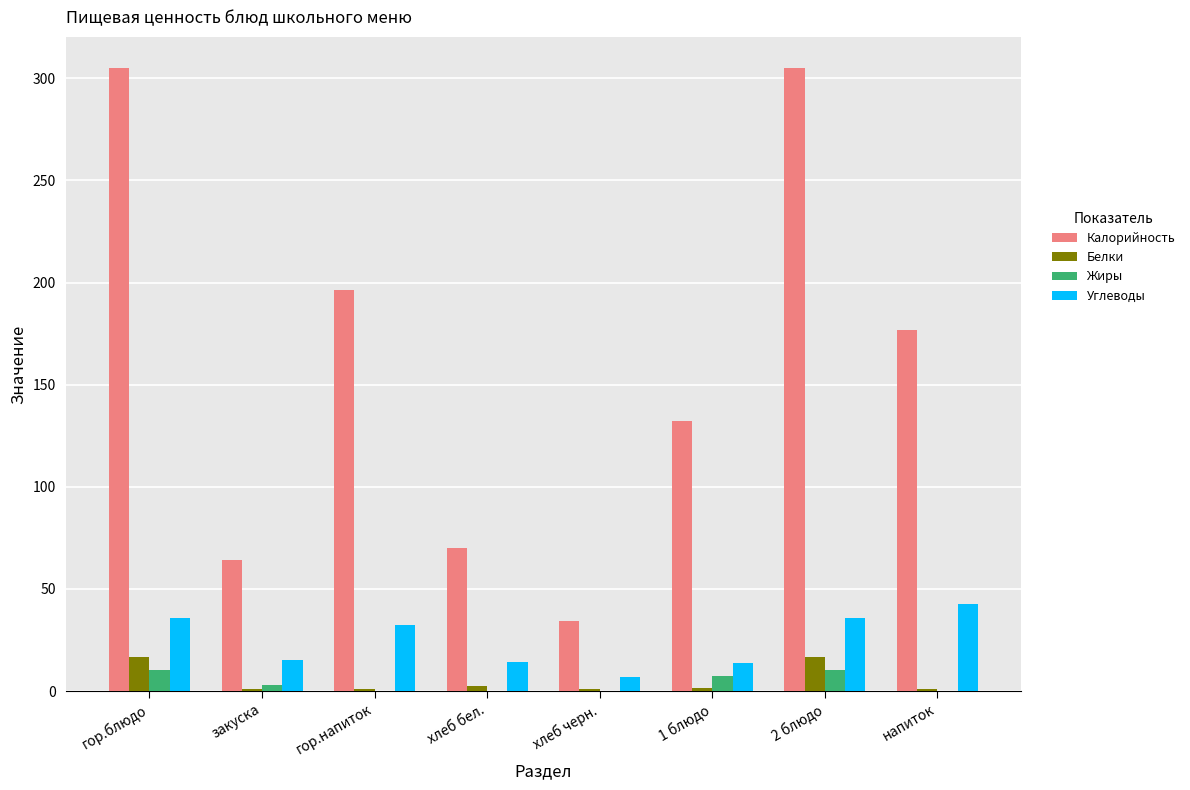

The value of Углеводы at напиток is 11.8. True or false?

False